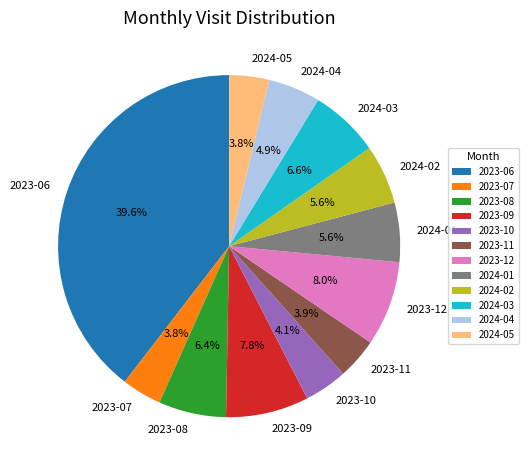

To the nearest percent, what is the difference between the 2023-09 and 2023-07 slice percentages?

4%